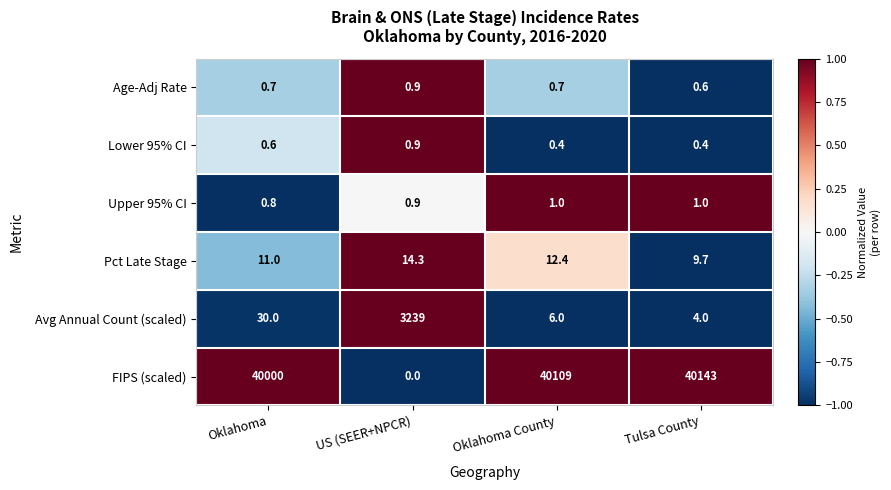

How many distinct data groups are displayed?

6